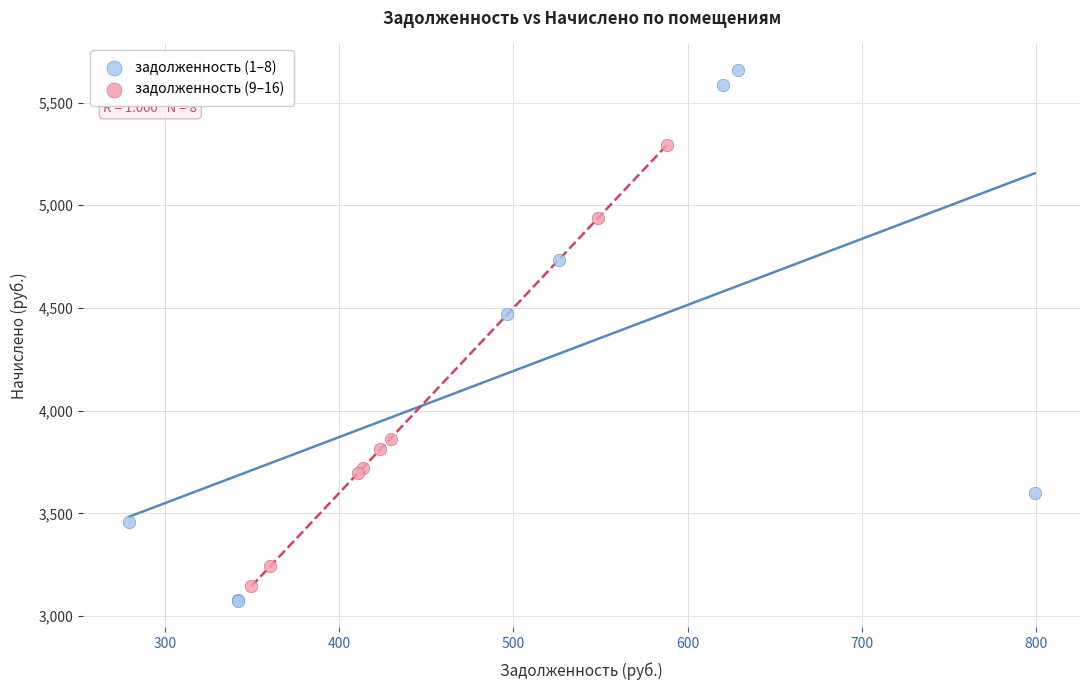

Which series has the largest Y range (max minus min)?

задолженность (1–8)